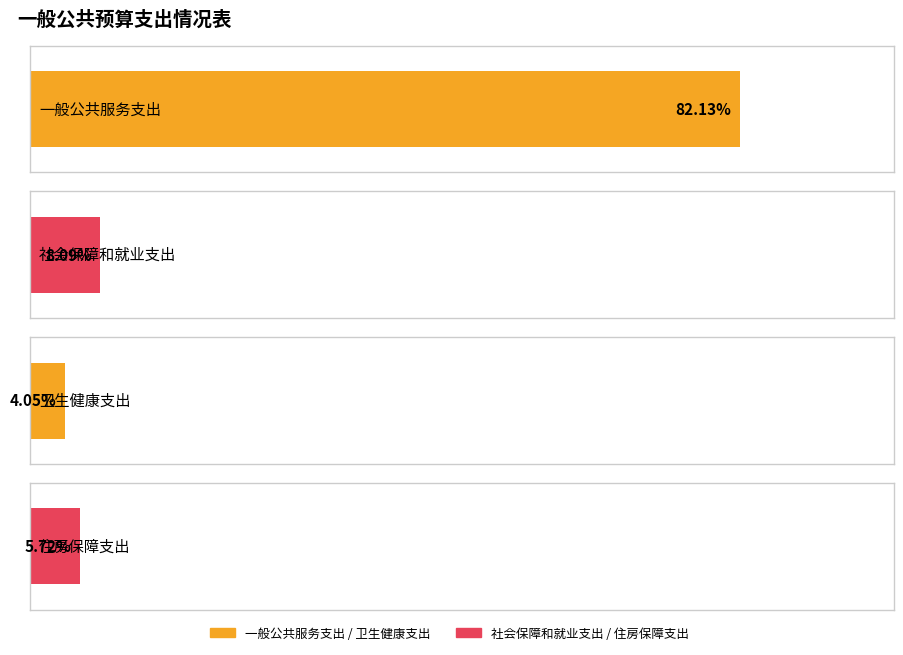

Are the bars grouped side by side (vs. stacked)?

No